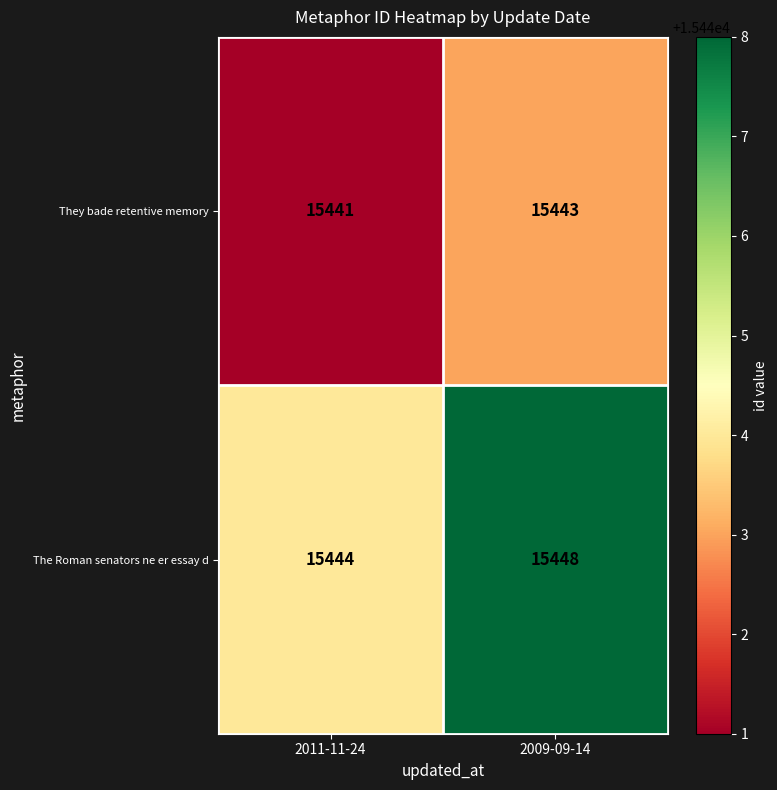

What is the sum of all They bade retentive memory values?

30884